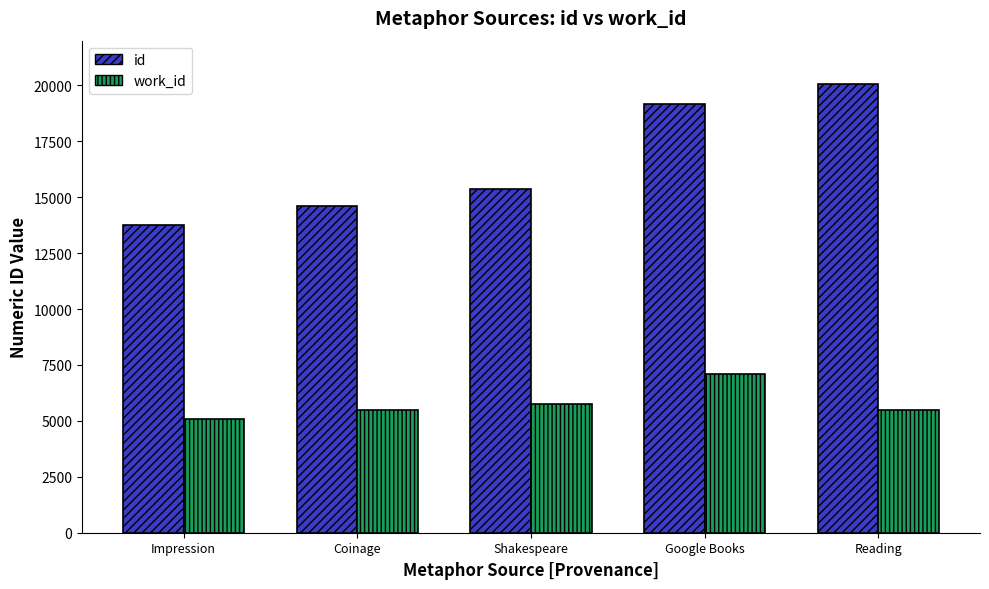

Which category has the lowest value across all series?

Impression